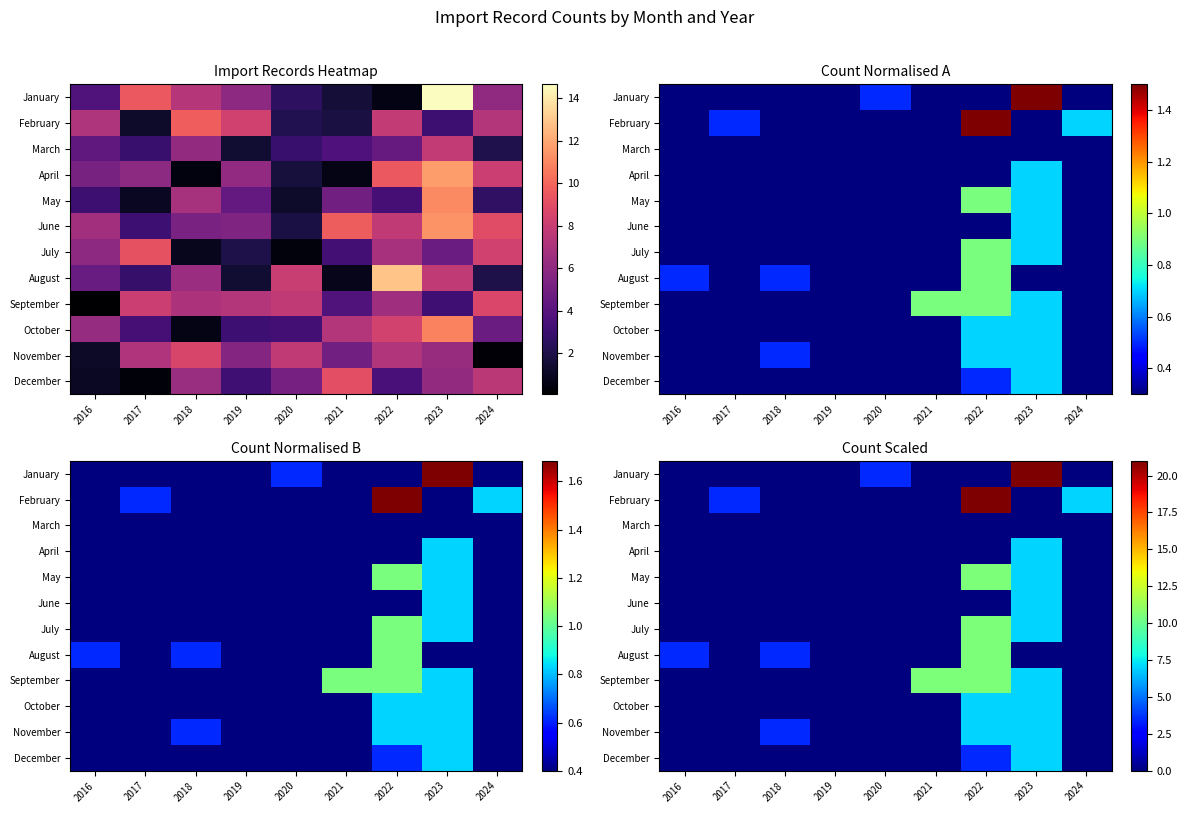

Is the value of June at 2022 greater than the value of November at 2017?

No